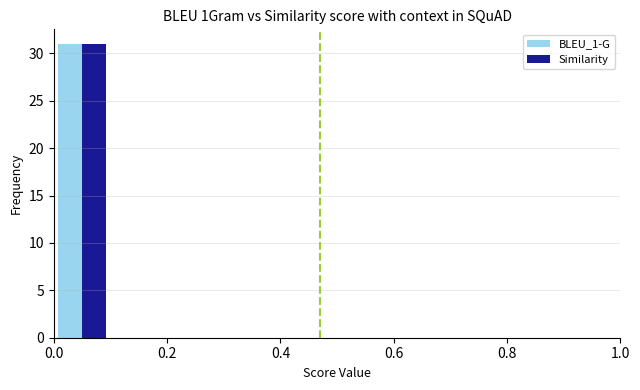

Reading left to right, transcribe this chart: for each range on the x-axis, give the height of each series' bar. The values are not printed on the chart, so give them approximately, as read against the axis.

0.0 to 0.1: BLEU_1-G=31	Similarity=31
0.1 to 0.2: BLEU_1-G=0	Similarity=0
0.2 to 0.3: BLEU_1-G=0	Similarity=0
0.3 to 0.4: BLEU_1-G=0	Similarity=0
0.4 to 0.5: BLEU_1-G=0	Similarity=0
0.5 to 0.6: BLEU_1-G=0	Similarity=0
0.6 to 0.7: BLEU_1-G=0	Similarity=0
0.7 to 0.8: BLEU_1-G=0	Similarity=0
0.8 to 0.9: BLEU_1-G=0	Similarity=0
0.9 to 1.0: BLEU_1-G=0	Similarity=0